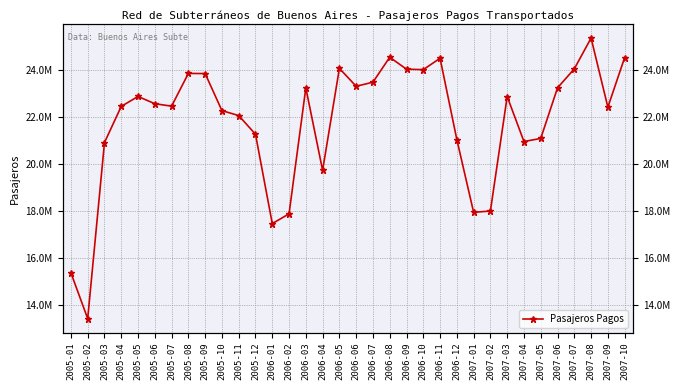

How many lines are shown in the chart?

1